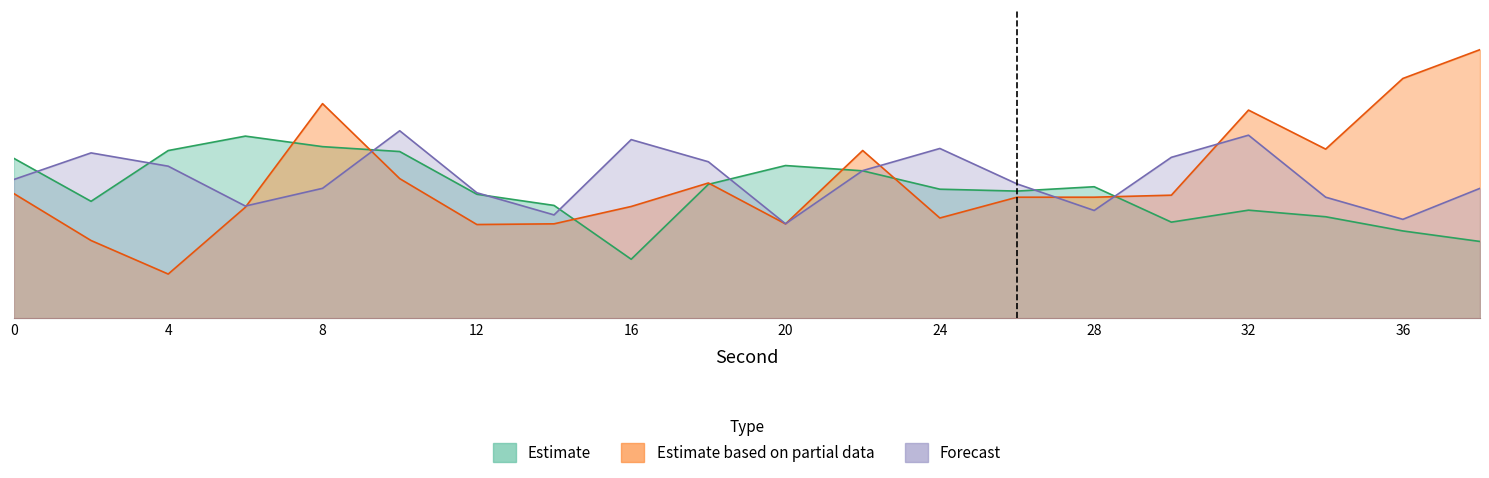

How many values in the Estimate series are below 2?

3